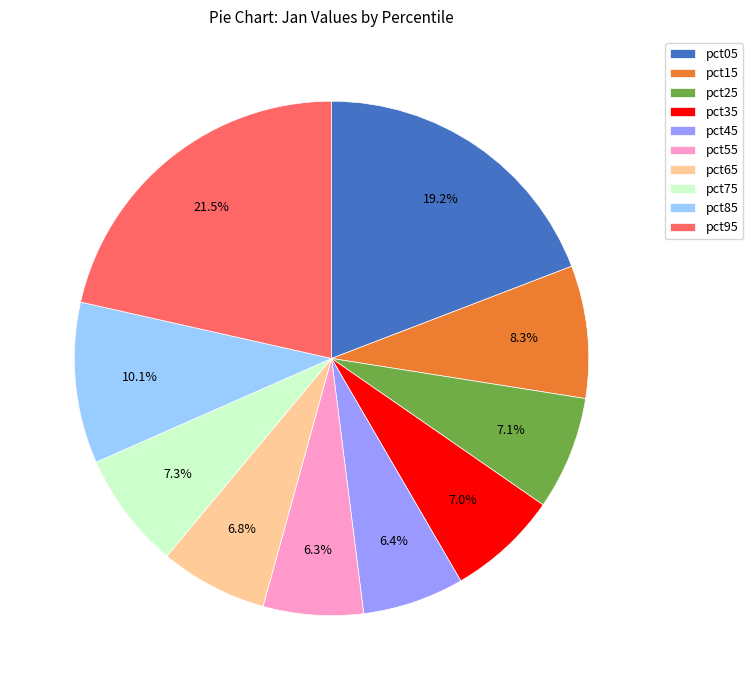

Count the number of slices in the pie.

10